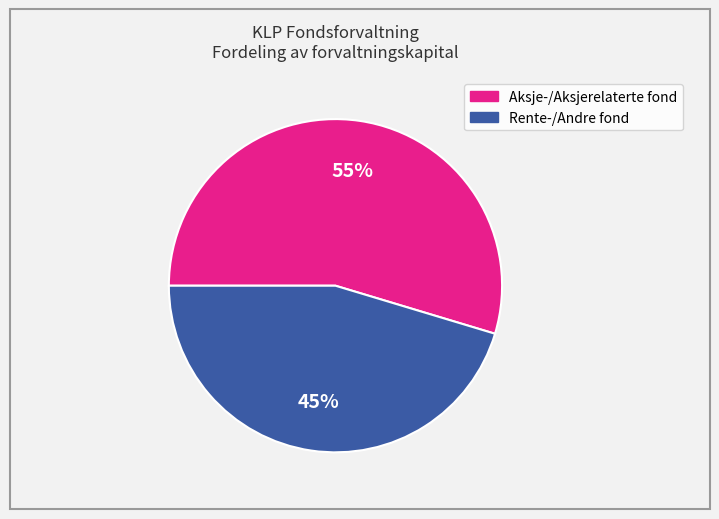

How many segments does this pie chart have?

2